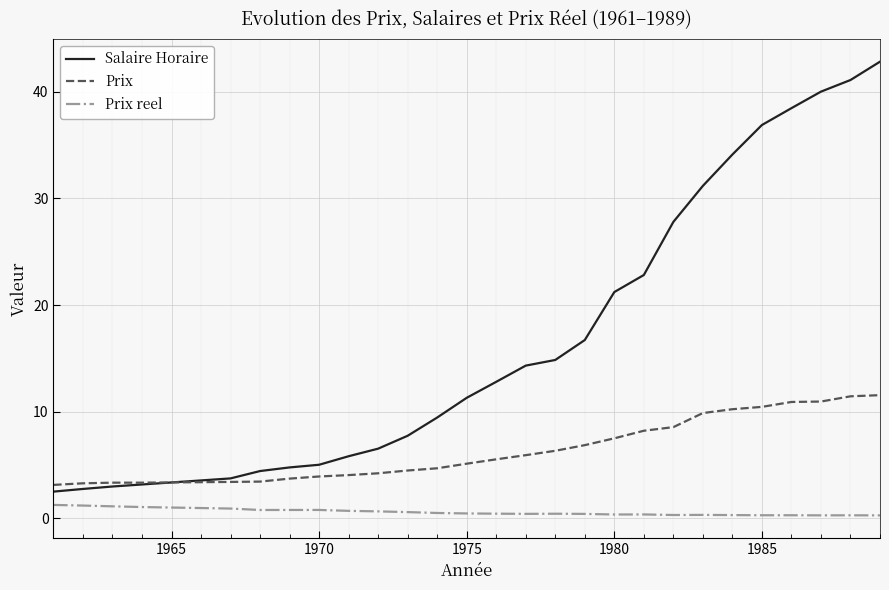

True or false: Prix and Prix reel intersect in this chart.

False